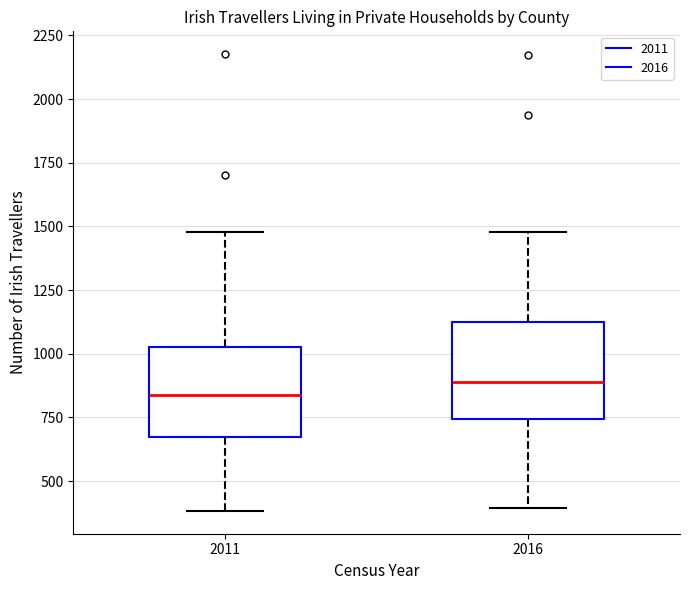

Reading left to right, transcribe this box plot: for each box, give where its median line is, the range the box spans, and where its two whiskers end, as read against the y-axis. The values are not printed on the chart, so give them approximately, as read against the axis.

2011: median 850, box 650 to 1000, whiskers 400 to 1500
2016: median 900, box 750 to 1150, whiskers 400 to 1500